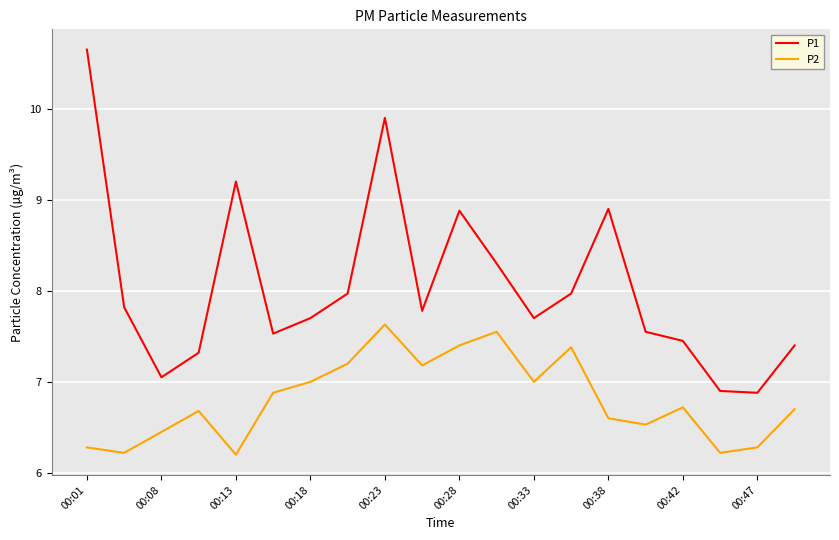

How many interior local valleys does the P1 series have?

5